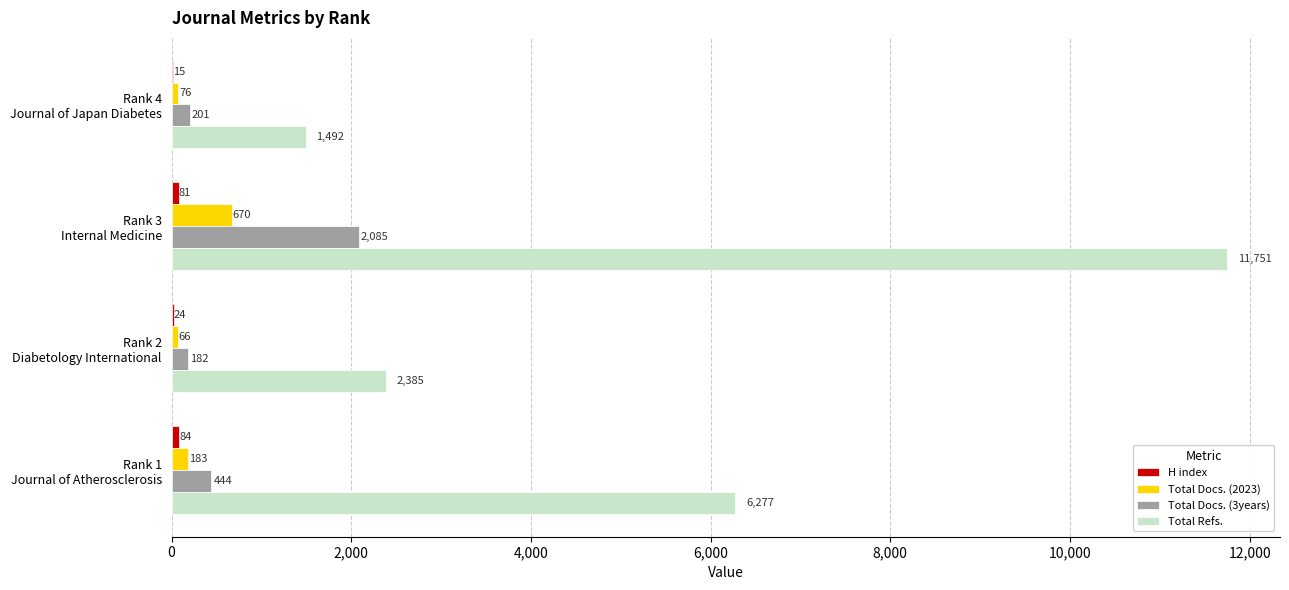

Which series has the largest total across all categories?

Total Refs.